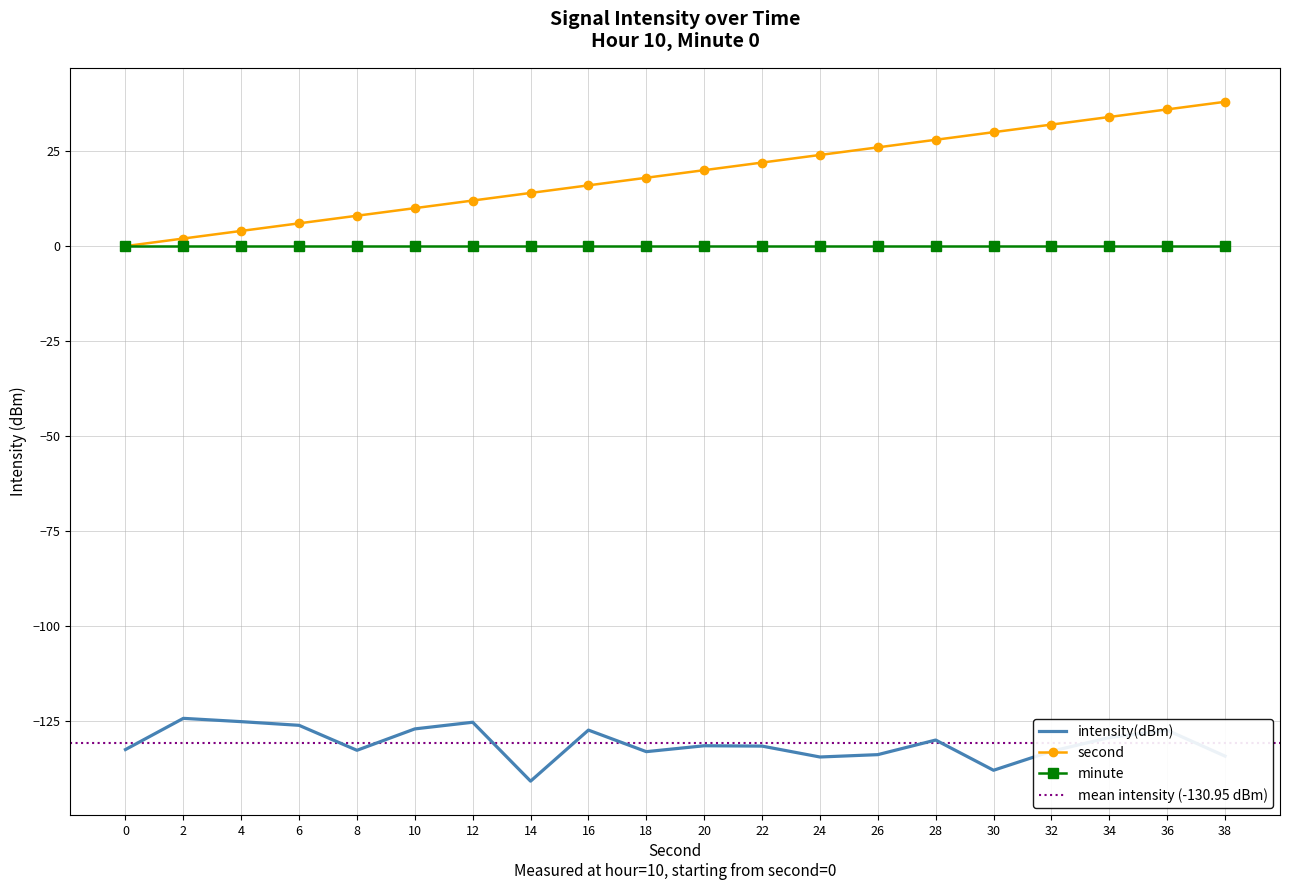

The value of intensity(dBm) at 30 is -92.7. True or false?

False